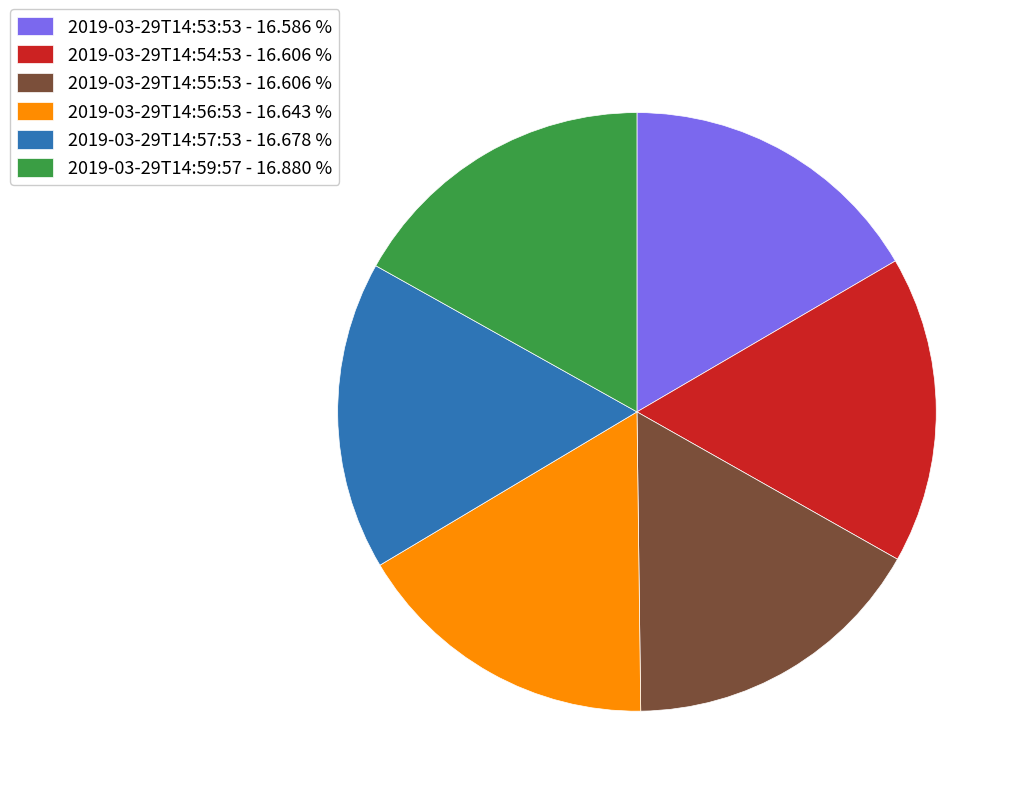

How many segments does this pie chart have?

6